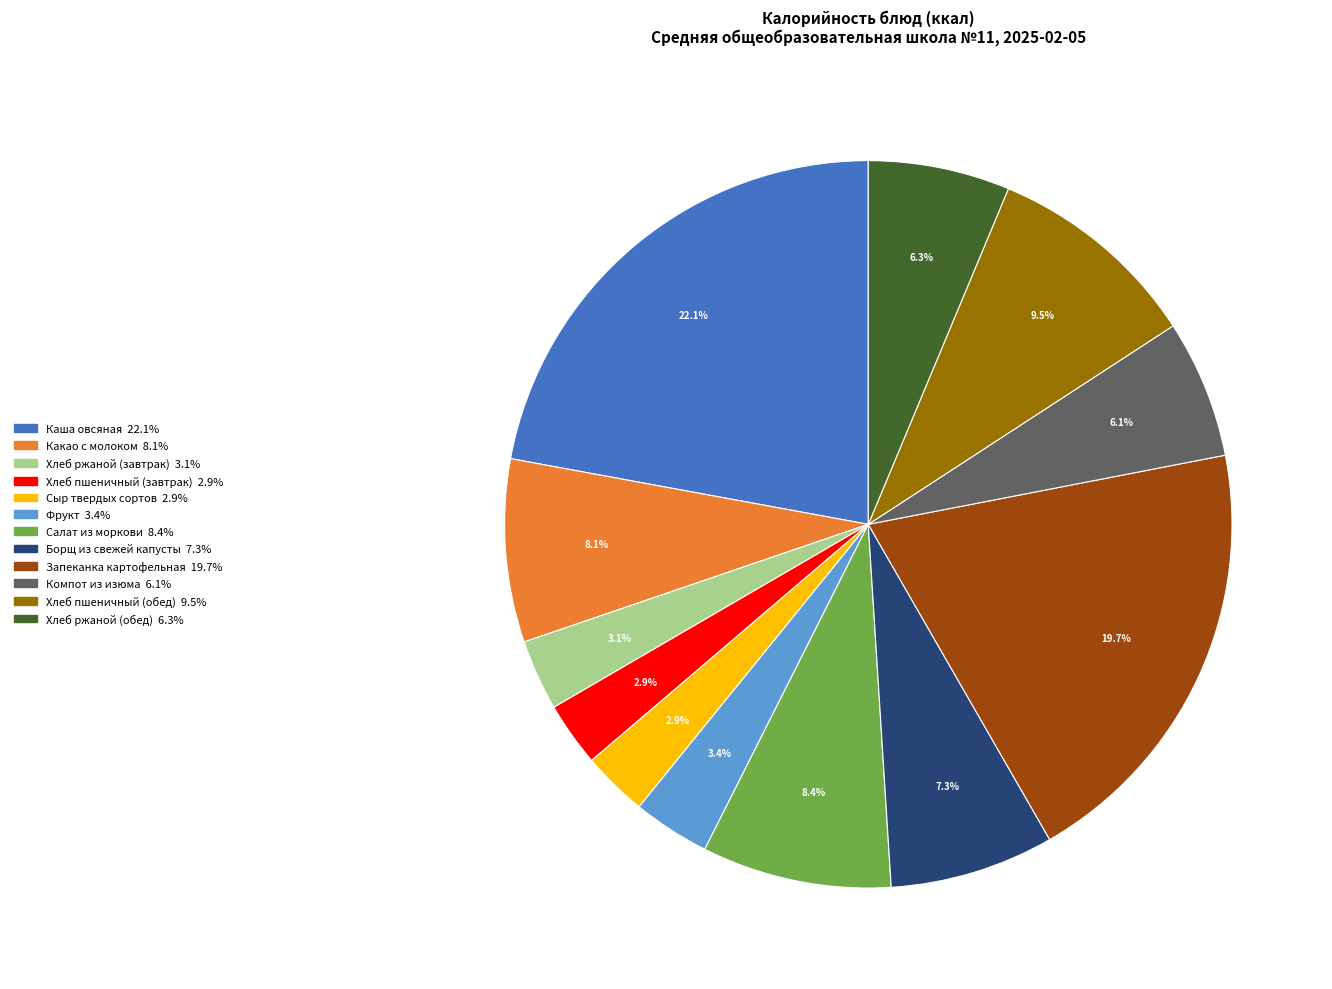

Is there any slice that represents more than half of the pie?

No